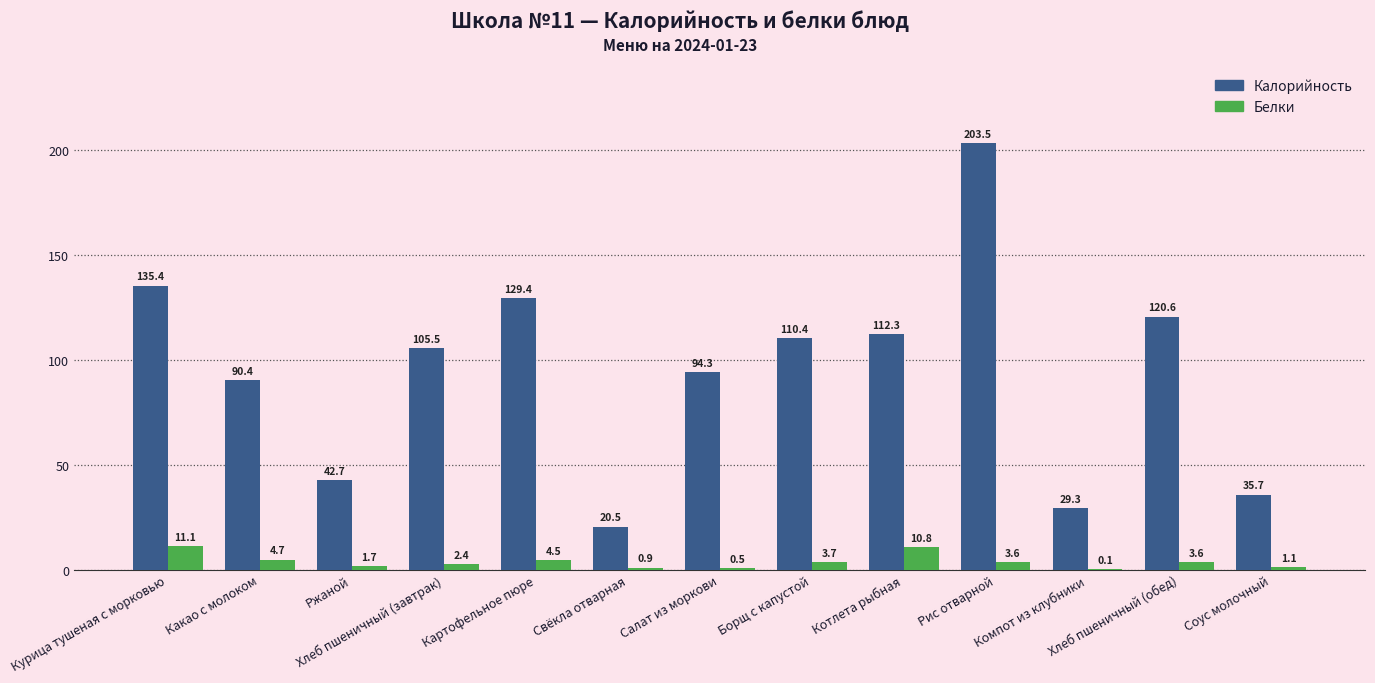

What is the maximum value for Калорийность?

203.5